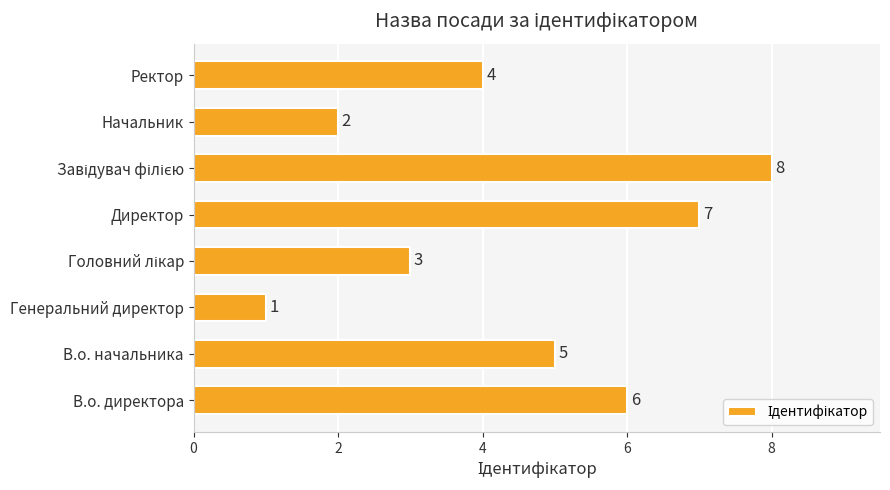

What is the minimum value shown in the chart?

1